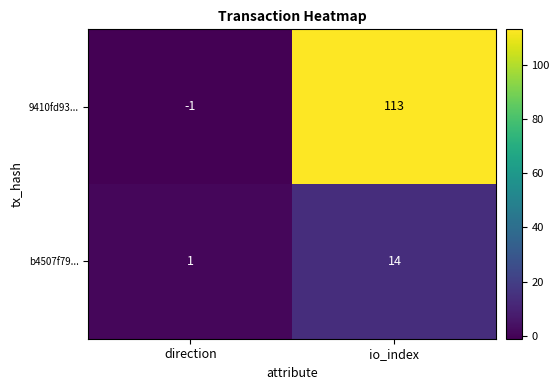

At which category is the sum across all series the highest?

io_index